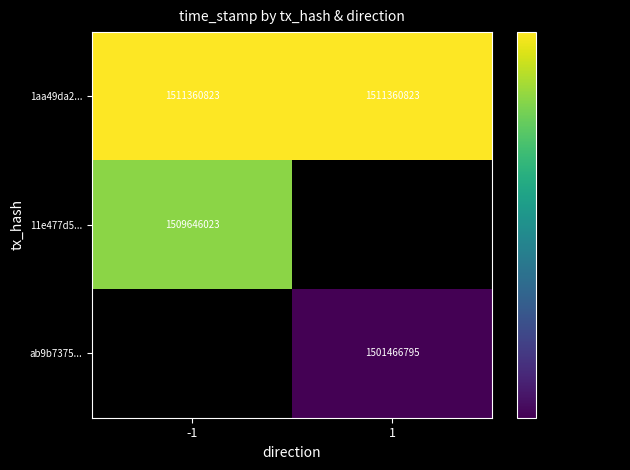

The value of 1aa49da2... at -1 is 329567109. True or false?

False